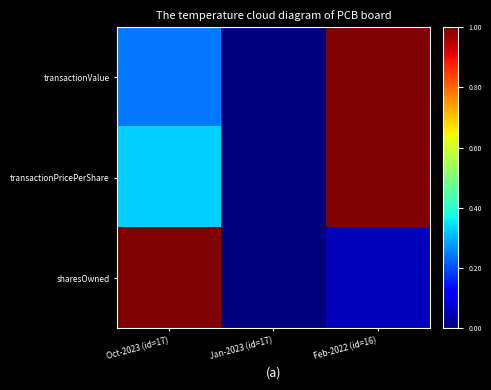

Reading right to left, extract all data points from this chart.

transactionValue: Feb-2022 (id=16)=1.0	Jan-2023 (id=17)=0.0	Oct-2023 (id=17)=0.2
transactionPricePerShare: Feb-2022 (id=16)=1.0	Jan-2023 (id=17)=0.0	Oct-2023 (id=17)=0.3
sharesOwned: Feb-2022 (id=16)=0.1	Jan-2023 (id=17)=0.0	Oct-2023 (id=17)=1.0